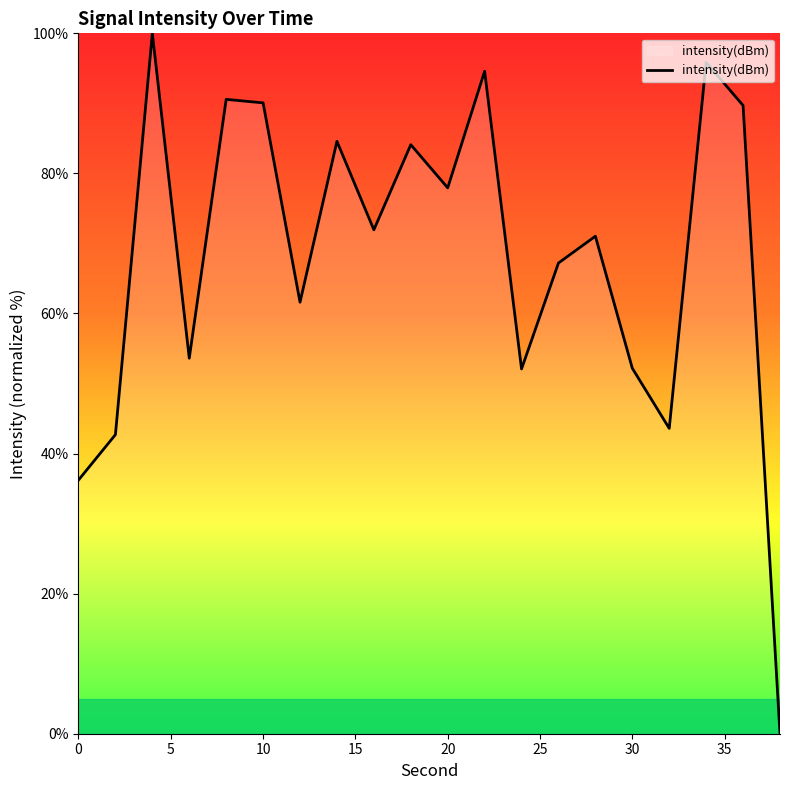

What is the maximum value shown in the chart?

100.0